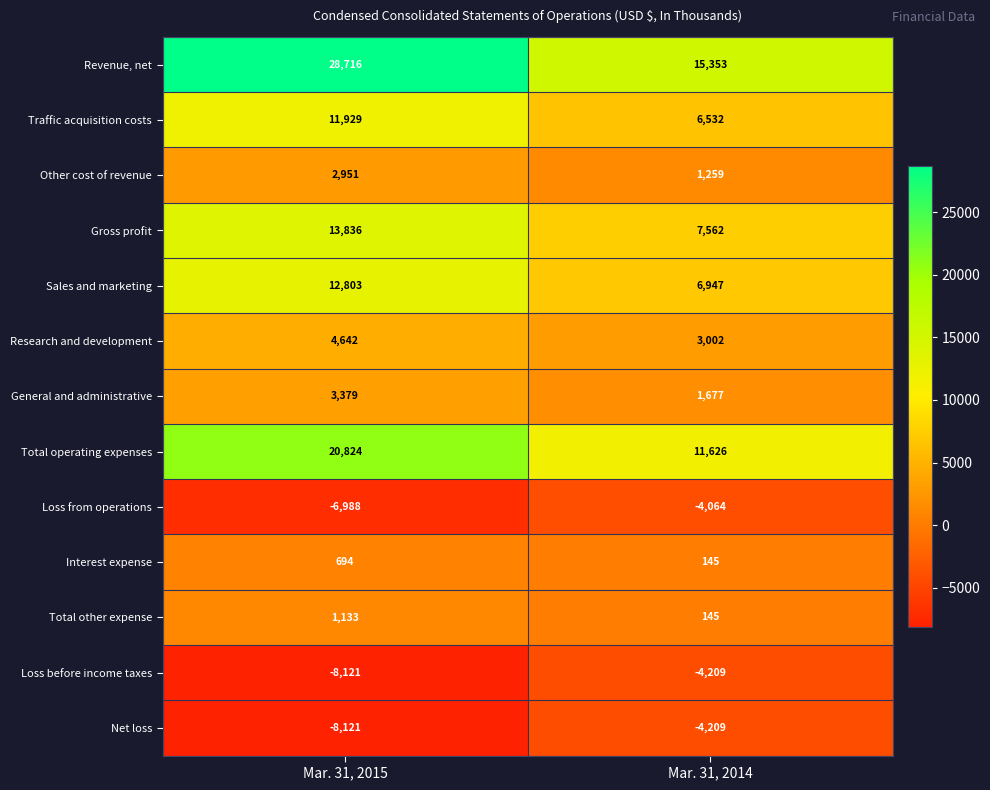

List the labels in order of Research and development value, smallest first.

Mar. 31, 2014, Mar. 31, 2015